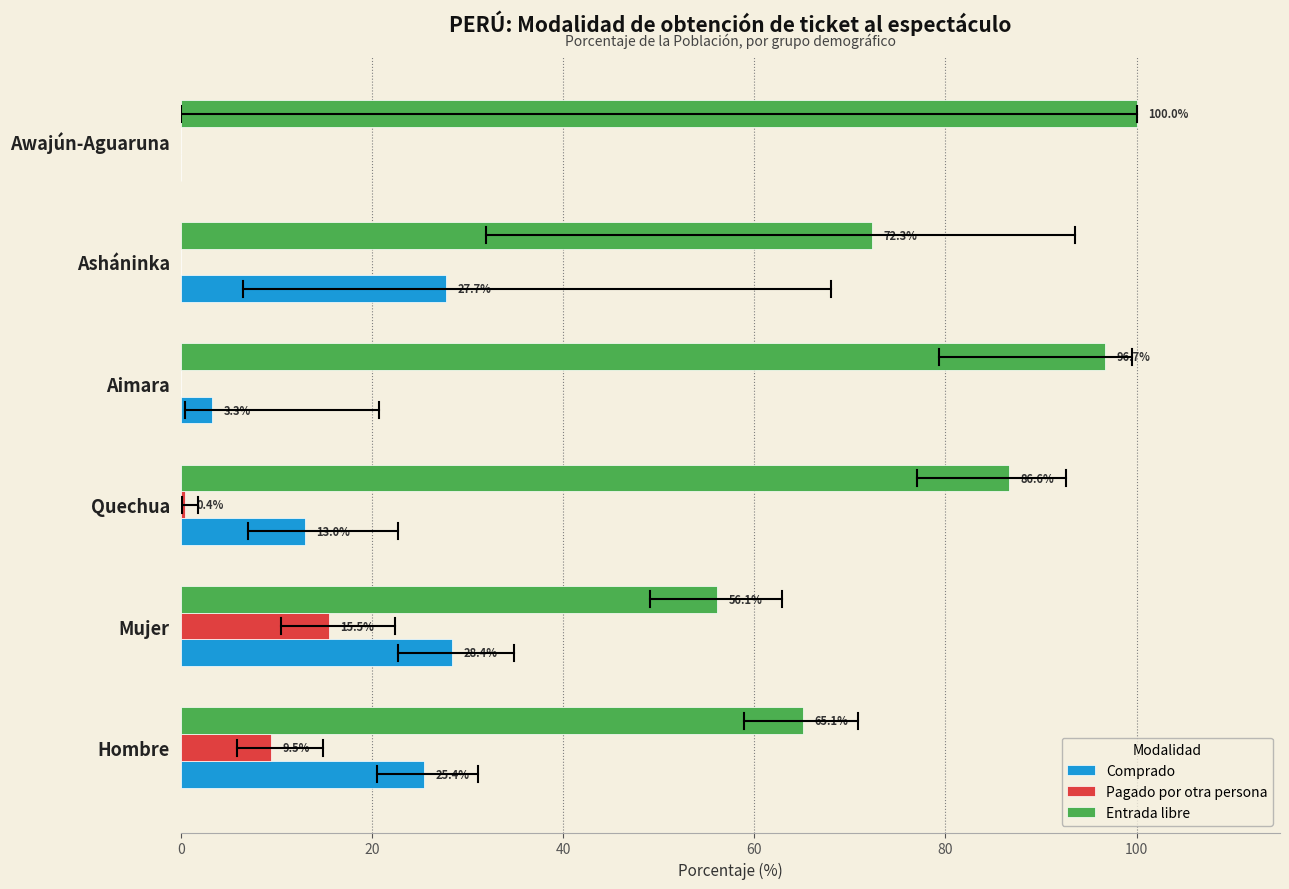

What is the sum of all Comprado values?

97.8